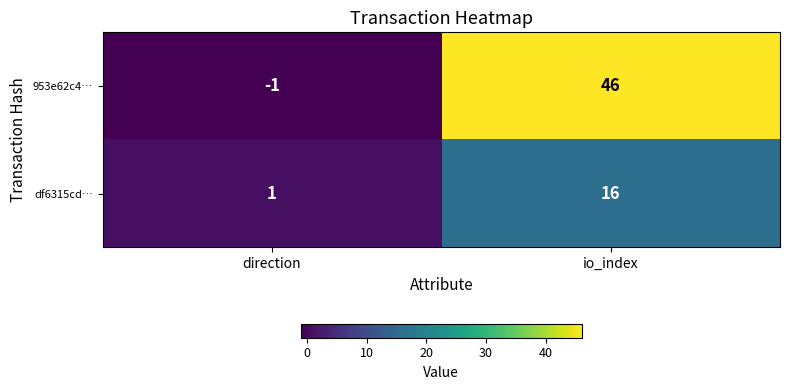

Between direction and io_index, which series saw the biggest shift?

953e62c4…